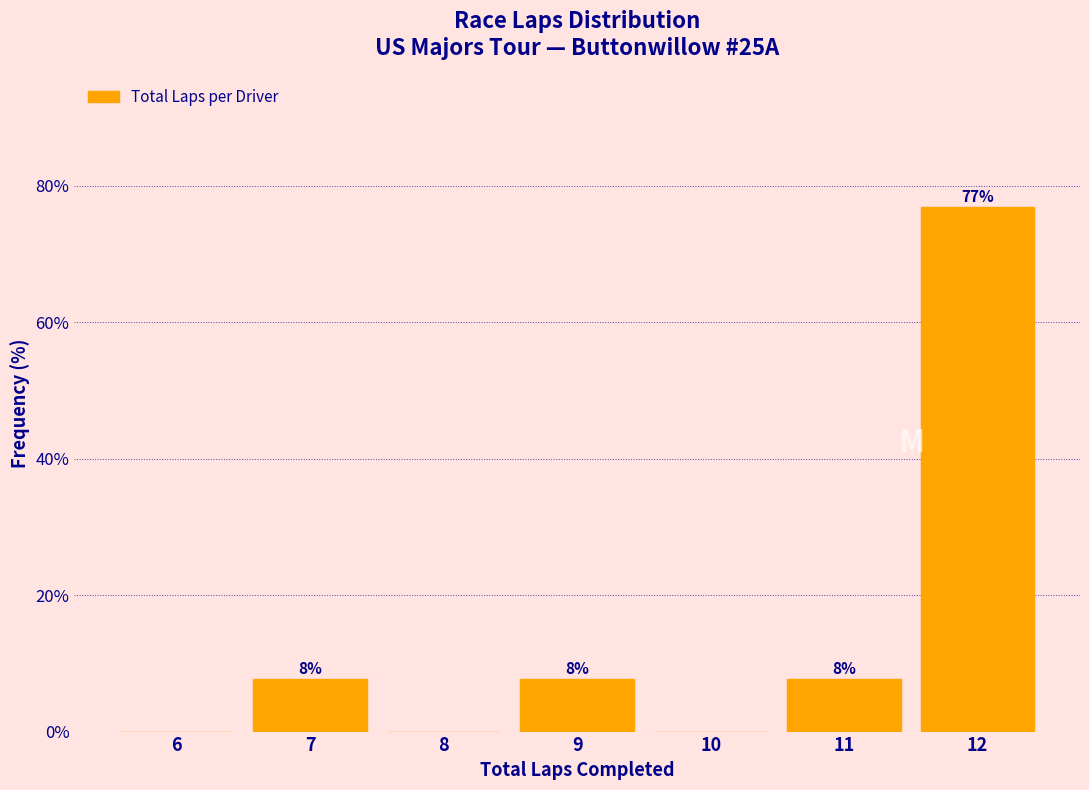

Are the bars horizontal?

No